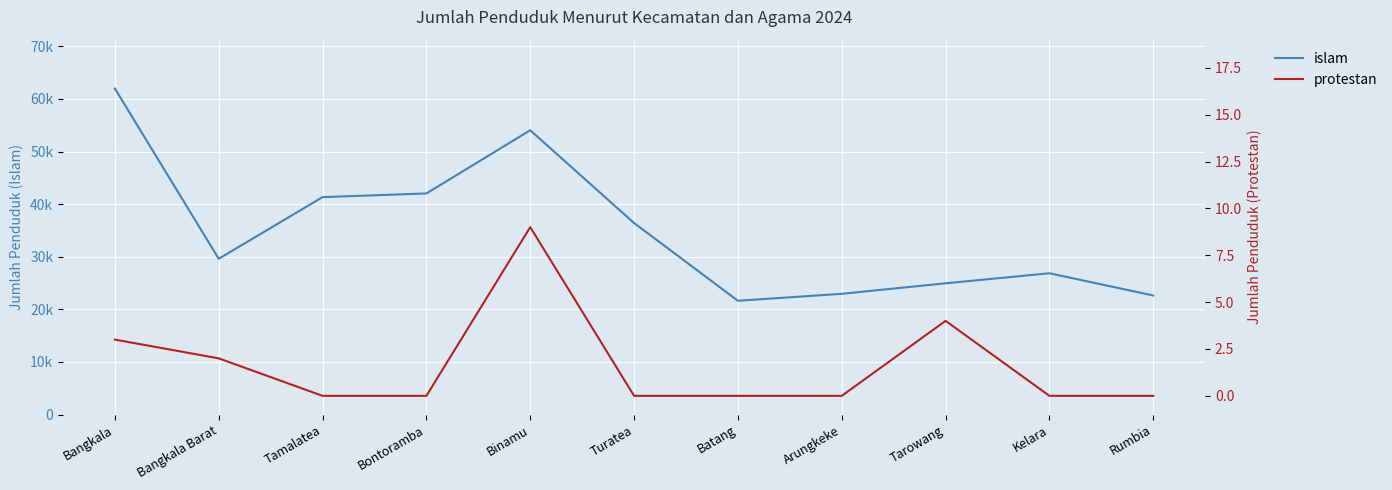

What is the maximum value shown in the chart?

61966